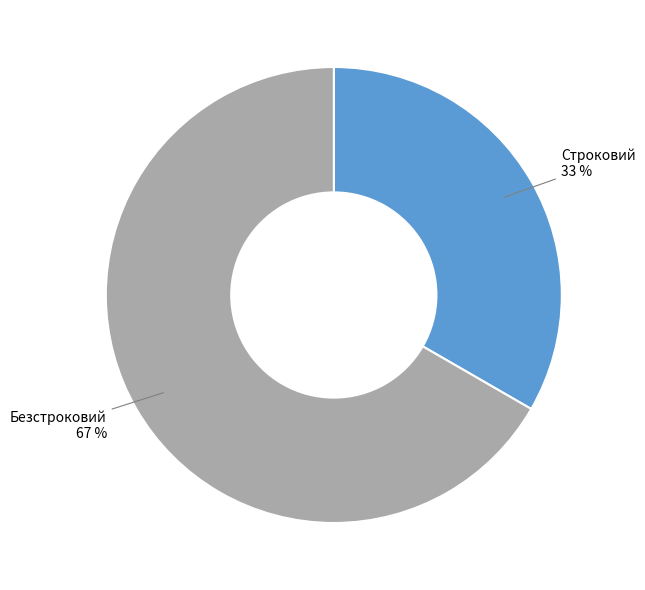

Is there any slice that represents more than half of the pie?

Yes